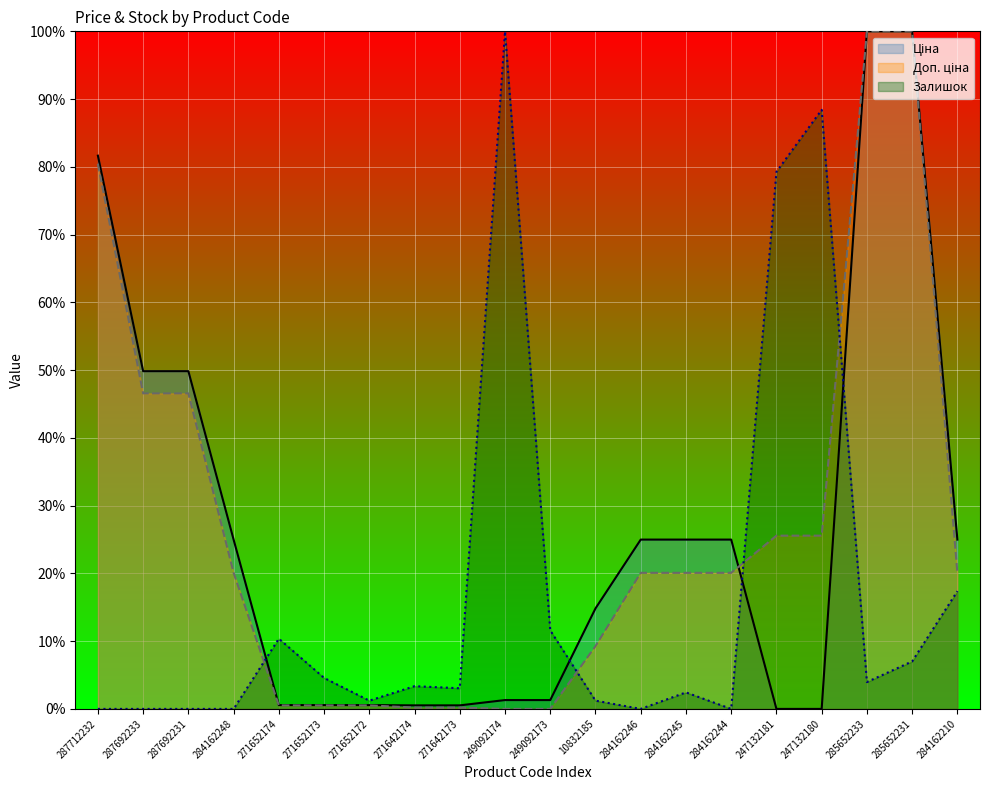

Rank the categories by Залишок value from lowest to highest.

287712232, 287692233, 287692231, 284162248, 284162246, 284162244, 271652172, 10832185, 284162245, 271642173, 271642174, 285652233, 271652173, 285652231, 271652174, 249092173, 284162210, 247132181, 247132180, 249092174